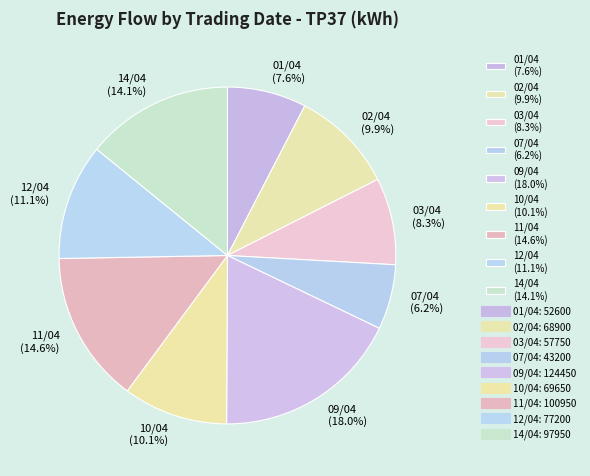

Which slice is the smallest?

07/04 (6.2%)